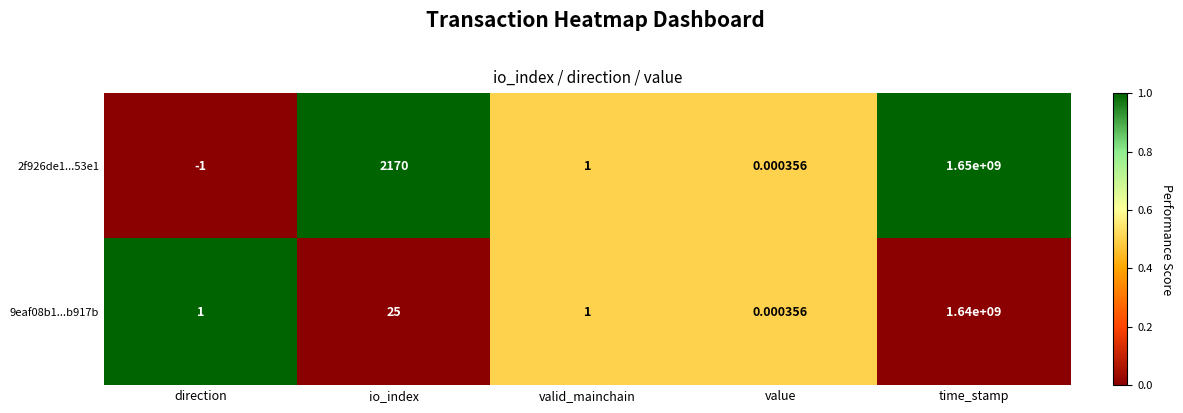

At which category does the chart reach its peak across all series?

time_stamp